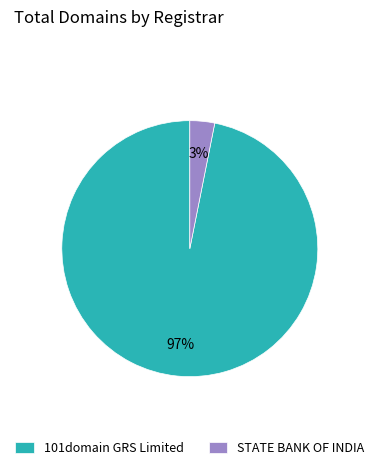

To the nearest percent, what is the difference between the largest and smallest slice percentages?

94%